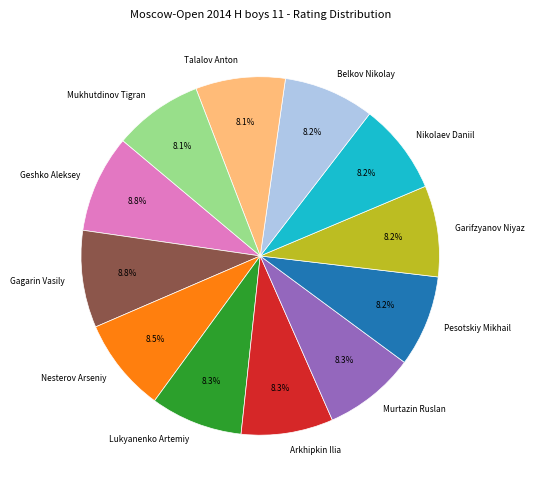

What is the ratio of the value at Arkhipkin Ilia to the value at Murtazin Ruslan?

1.0